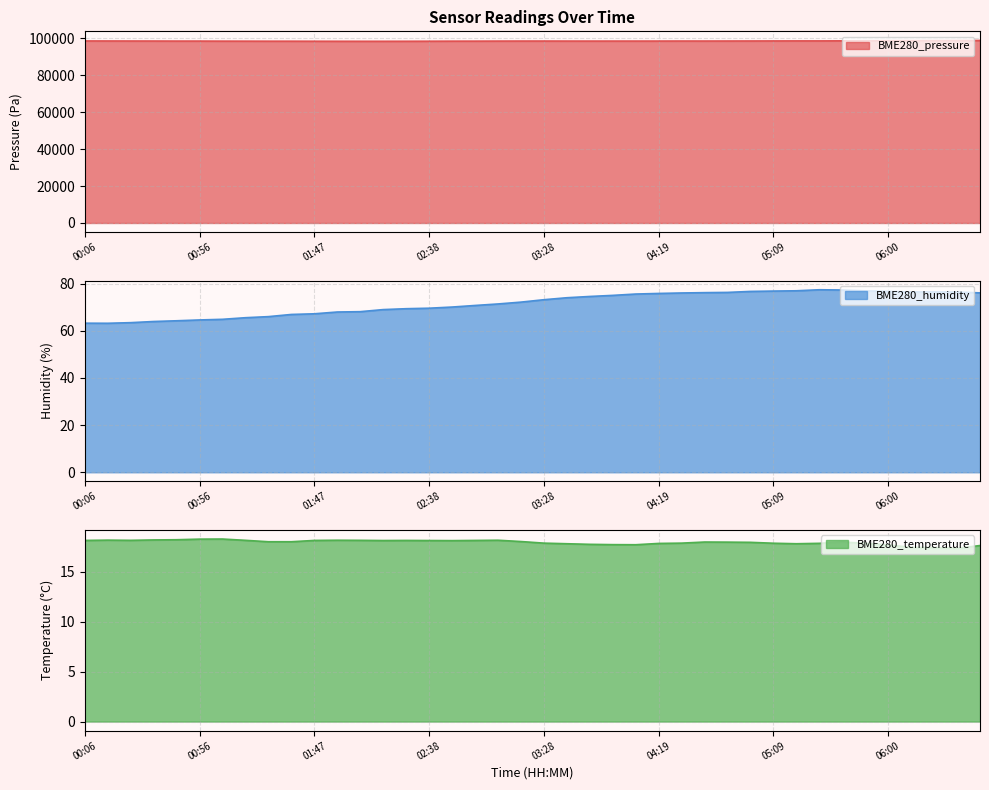

What is the difference between the BME280_temperature values at 04:09 and 04:29?

0.2